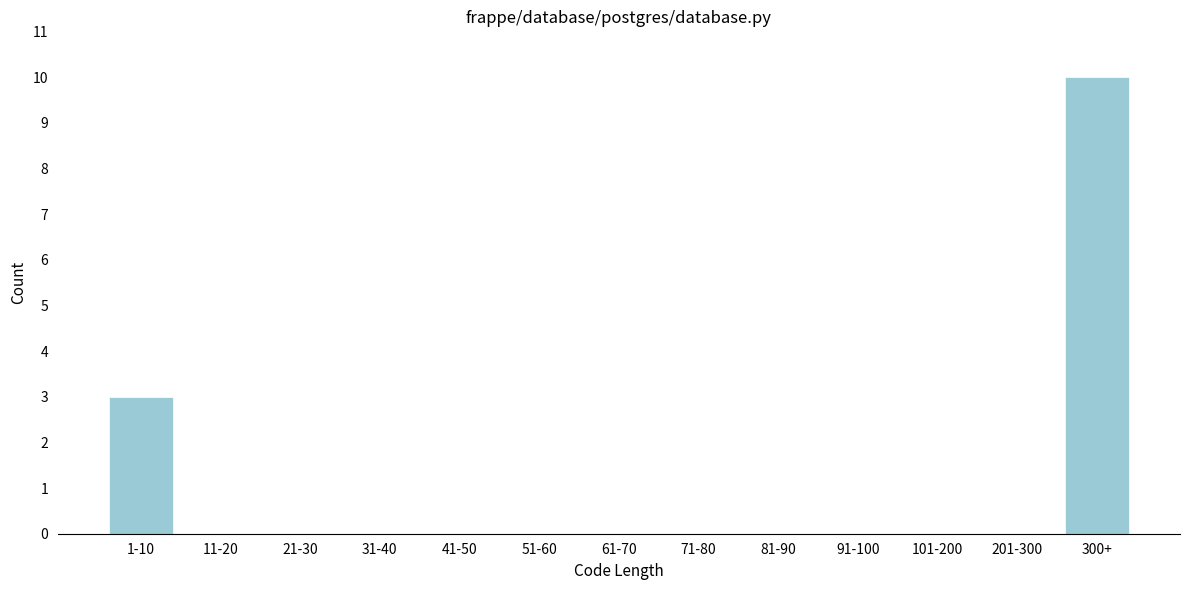

Reading right to left, what are all the values shown in this chart?

300+=10	201-300=0	101-200=0	91-100=0	81-90=0	71-80=0	61-70=0	51-60=0	41-50=0	31-40=0	21-30=0	11-20=0	1-10=3